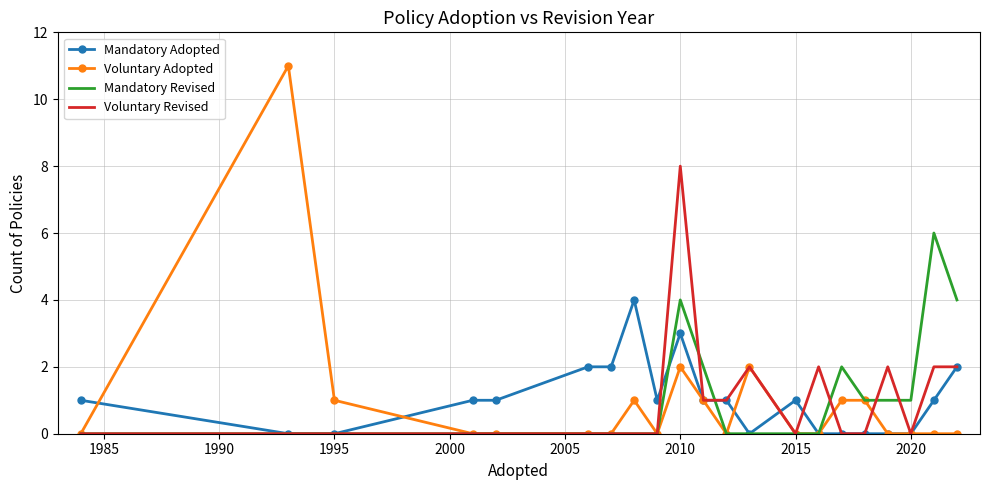

What is the greatest value displayed?

11